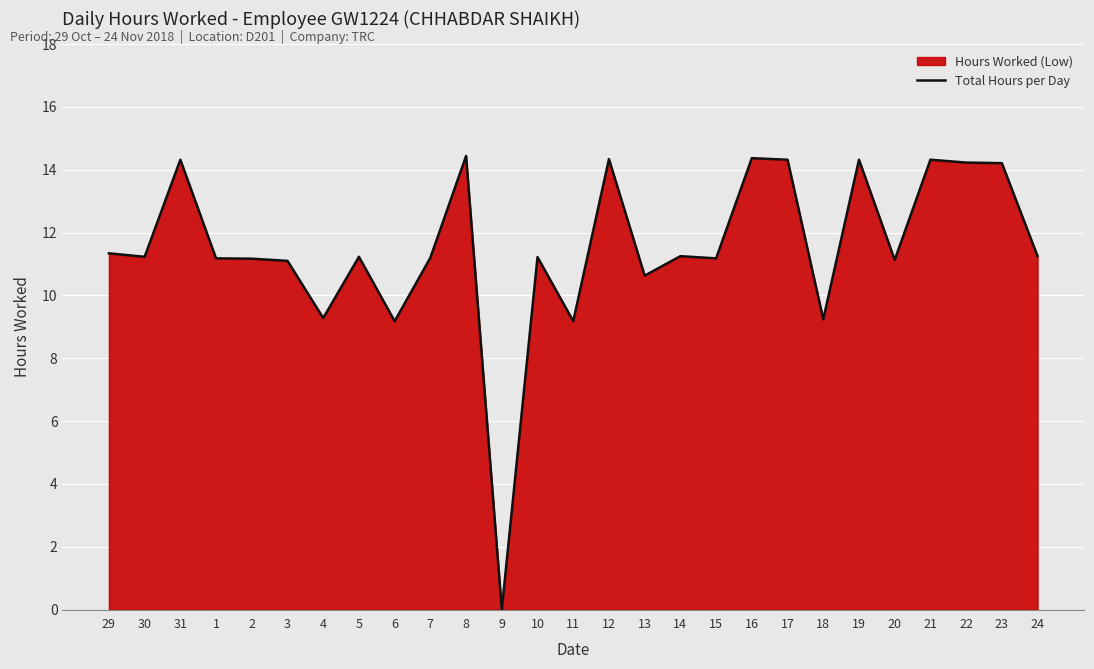

At which category does the chart reach its minimum across all series?

9